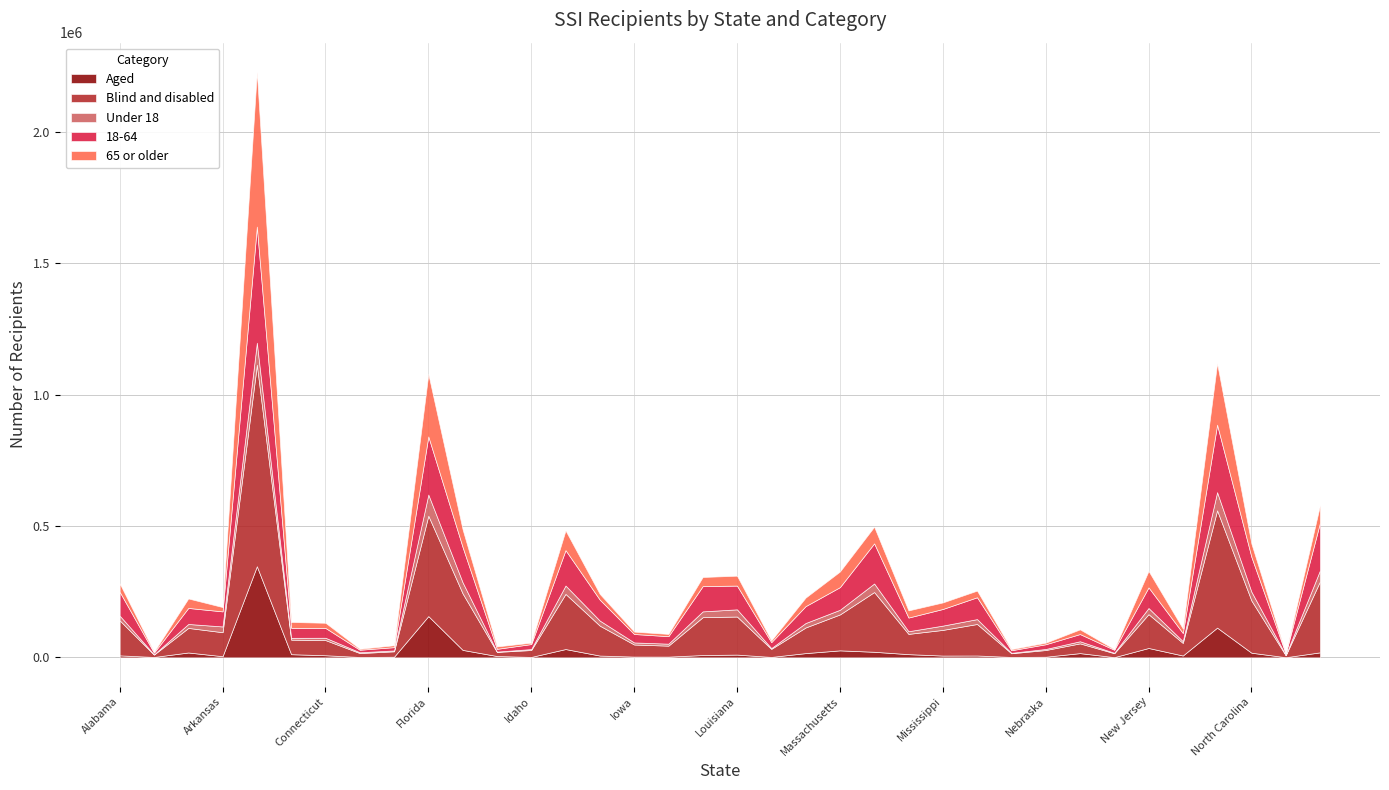

Which series has the largest total across all categories?

Blind and disabled